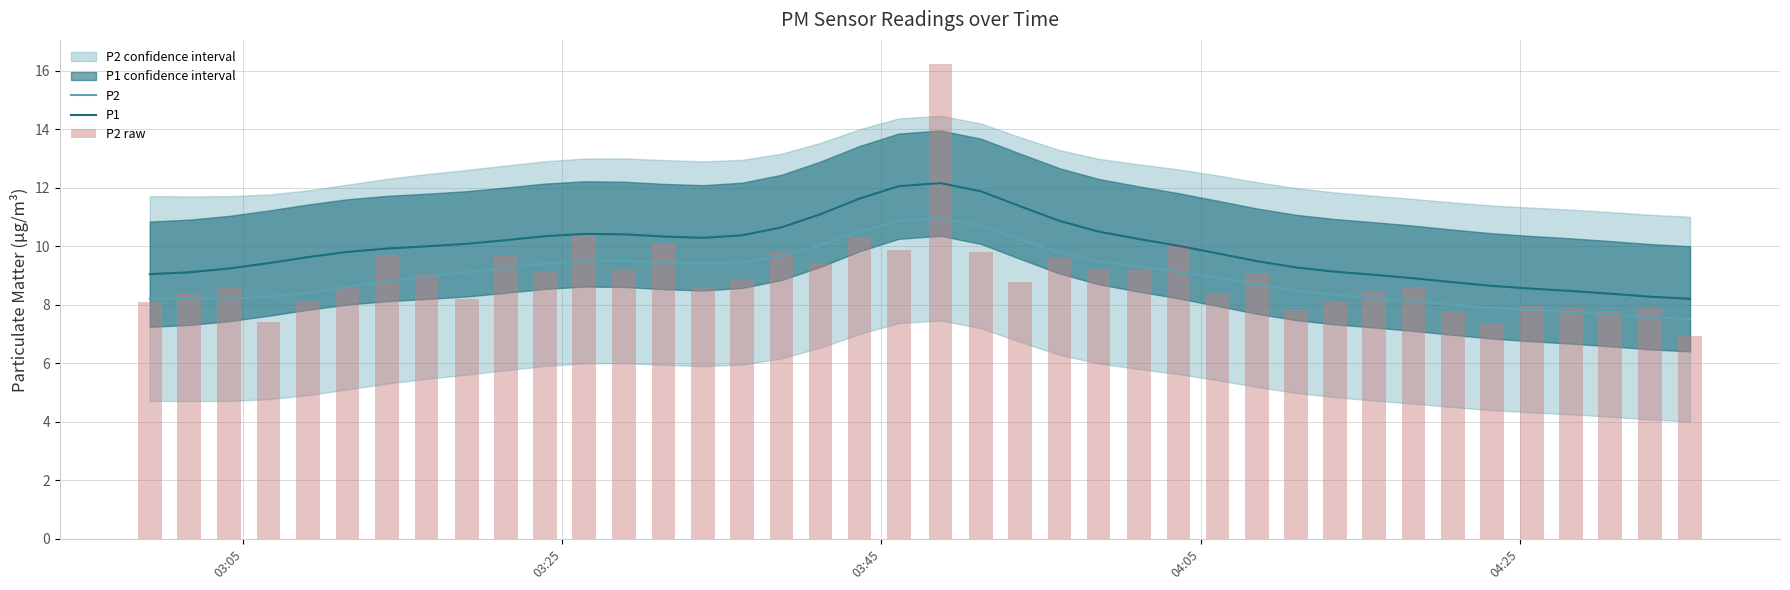

What is the minimum value shown in the chart?

6.9